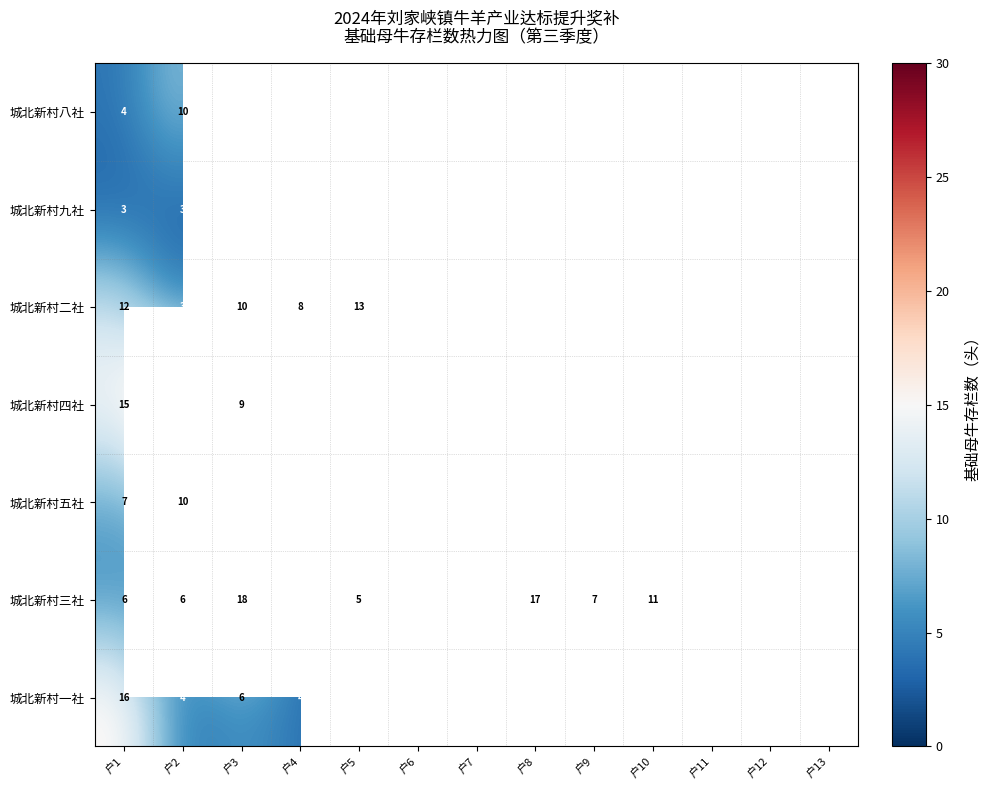

The 城北新村八社 series shows 7 at 户5. True or false?

False